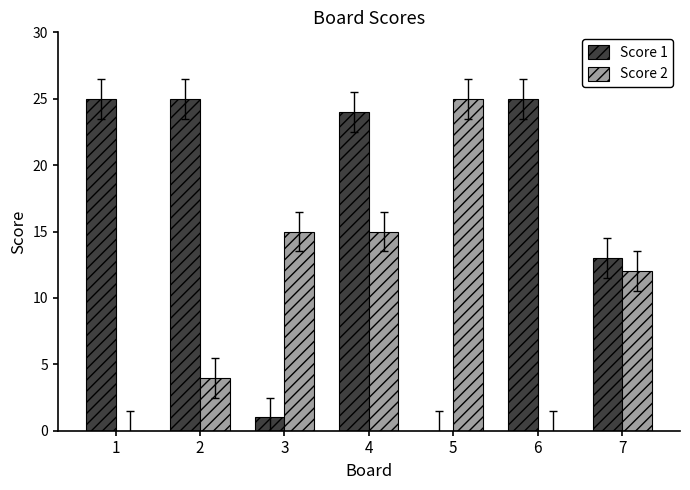

Does the chart contain stacked bars?

No